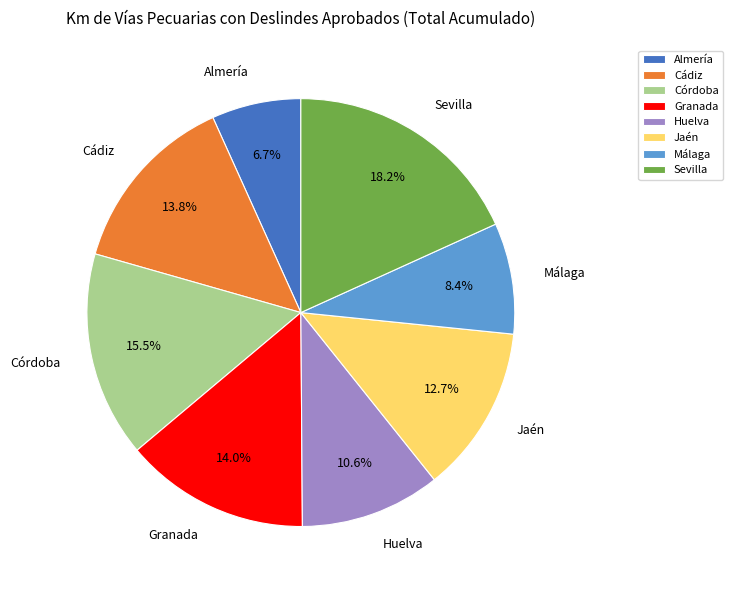

What percentage is NOT represented by Córdoba?

84.5%